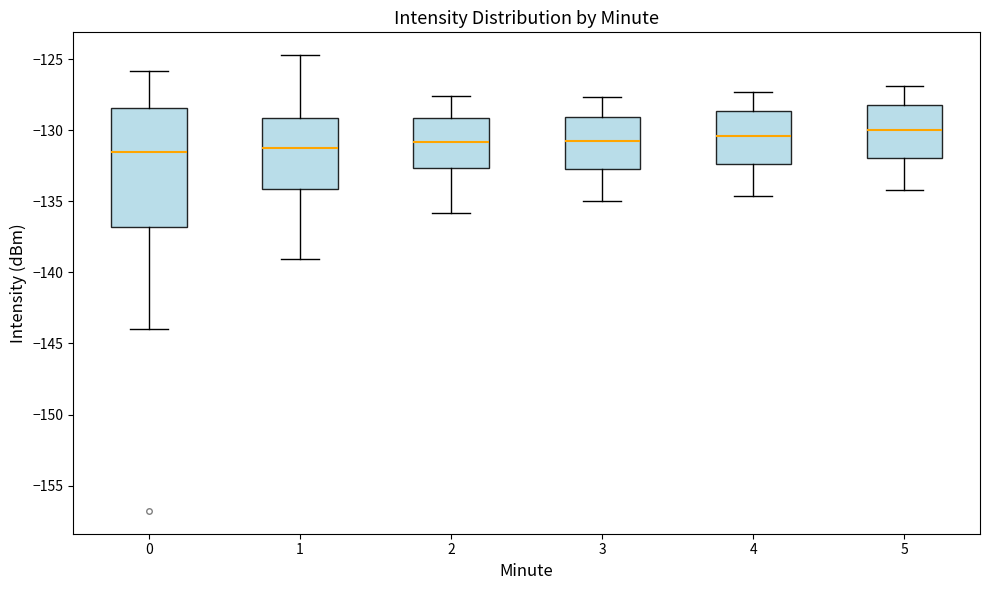

Where does the upper whisker of the box at x = 0 end on the y-axis? The values are not printed on the chart, so give them approximately, as read against the axis.

-126.0